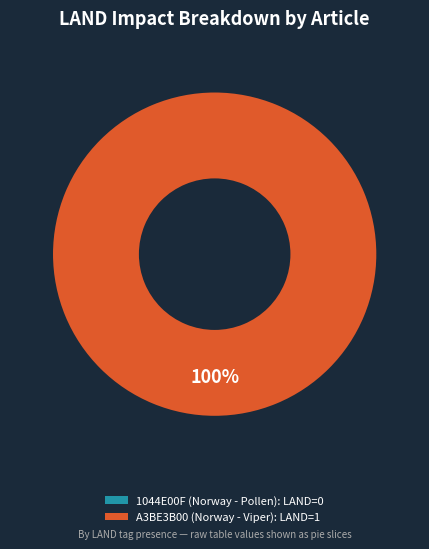

What percentage do A3BE3B00 (Norway - Viper) and 1044E00F (Norway - Pollen) together represent?

100.0%